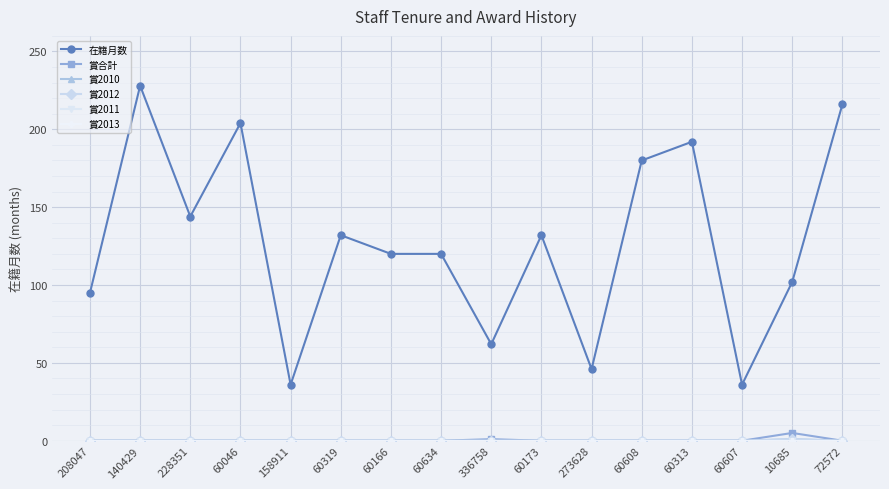

Reading left to right, transcribe all the data shown in this chart.

在籍月数: 208047=95	140429=228	228351=144	60046=204	158911=36	60319=132	60166=120	60634=120	336758=62	60173=132	273628=46	60608=180	60313=192	60607=36	10685=102	72572=216
賞合計: 208047=0	140429=0	228351=0	60046=0	158911=0	60319=0	60166=0	60634=0	336758=1	60173=0	273628=0	60608=0	60313=0	60607=0	10685=5	72572=0
賞2010: 208047=0	140429=0	228351=0	60046=0	158911=0	60319=0	60166=0	60634=0	336758=0	60173=0	273628=0	60608=0	60313=0	60607=0	10685=1	72572=0
賞2012: 208047=0	140429=0	228351=0	60046=0	158911=0	60319=0	60166=0	60634=0	336758=0	60173=0	273628=0	60608=0	60313=0	60607=0	10685=1	72572=0
賞2011: 208047=0	140429=0	228351=0	60046=0	158911=0	60319=0	60166=0	60634=0	336758=0	60173=0	273628=0	60608=0	60313=0	60607=0	10685=0	72572=0
賞2013: 208047=0	140429=0	228351=0	60046=0	158911=0	60319=0	60166=0	60634=0	336758=0	60173=0	273628=0	60608=0	60313=0	60607=0	10685=0	72572=0